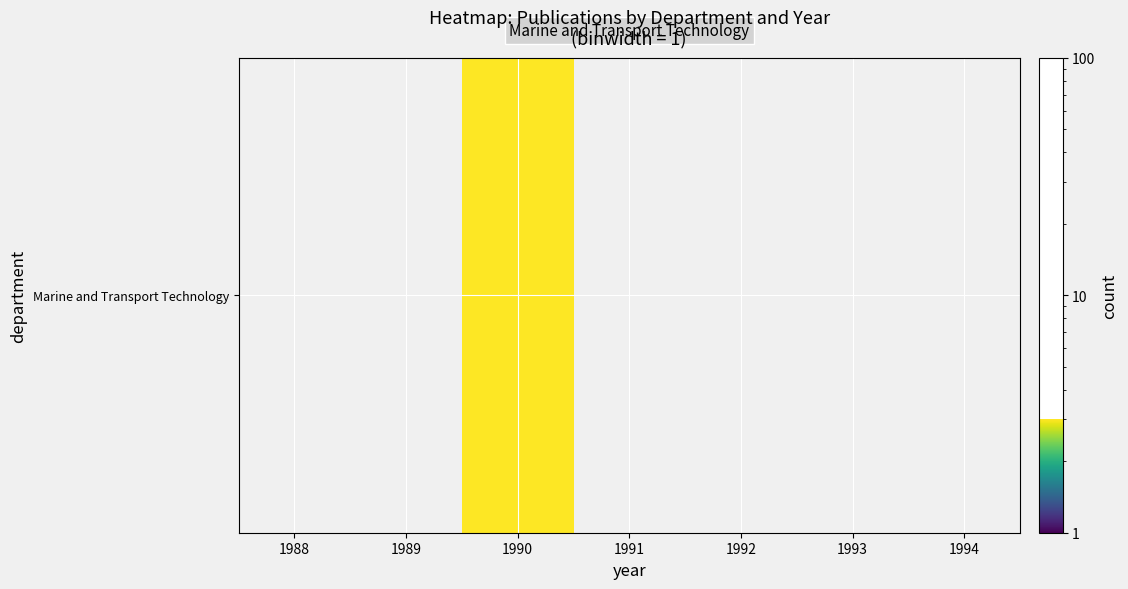

List the labels in order of value, largest first.

1988, 1989, 1990, 1991, 1992, 1993, 1994